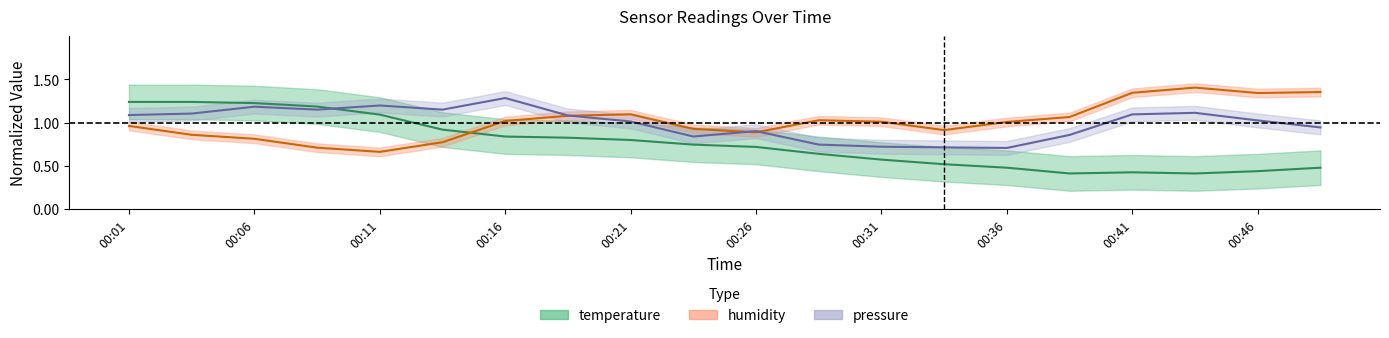

At which category does temperature reach its first local valley?

00:39